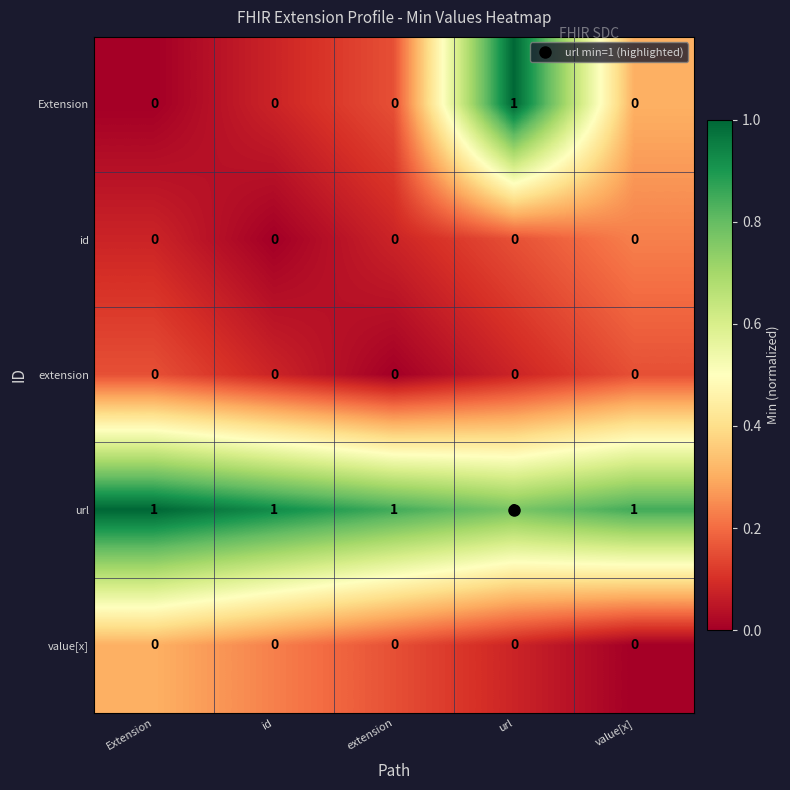

The value of extension at url is 0. True or false?

True